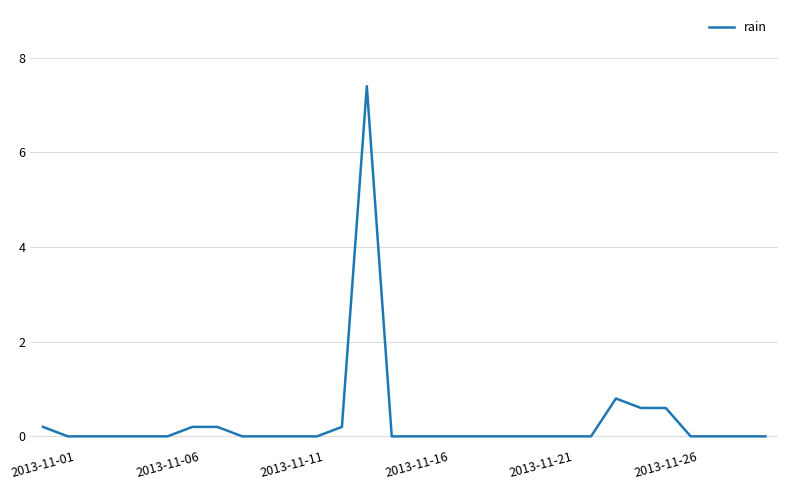

What is the sum of all values?

10.2